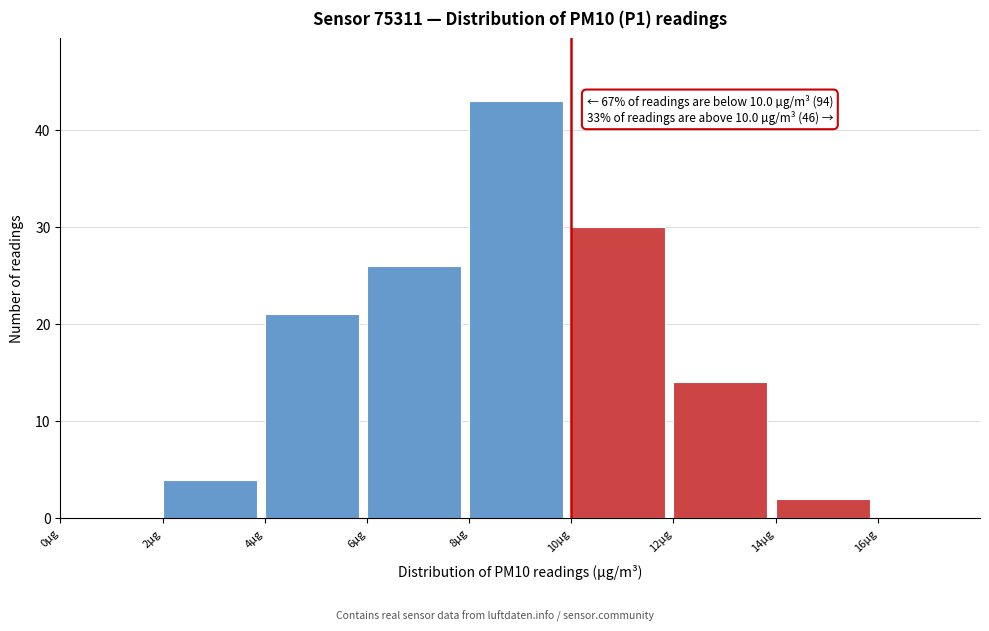

Which range on the x-axis has the tallest bar?

8 to 10